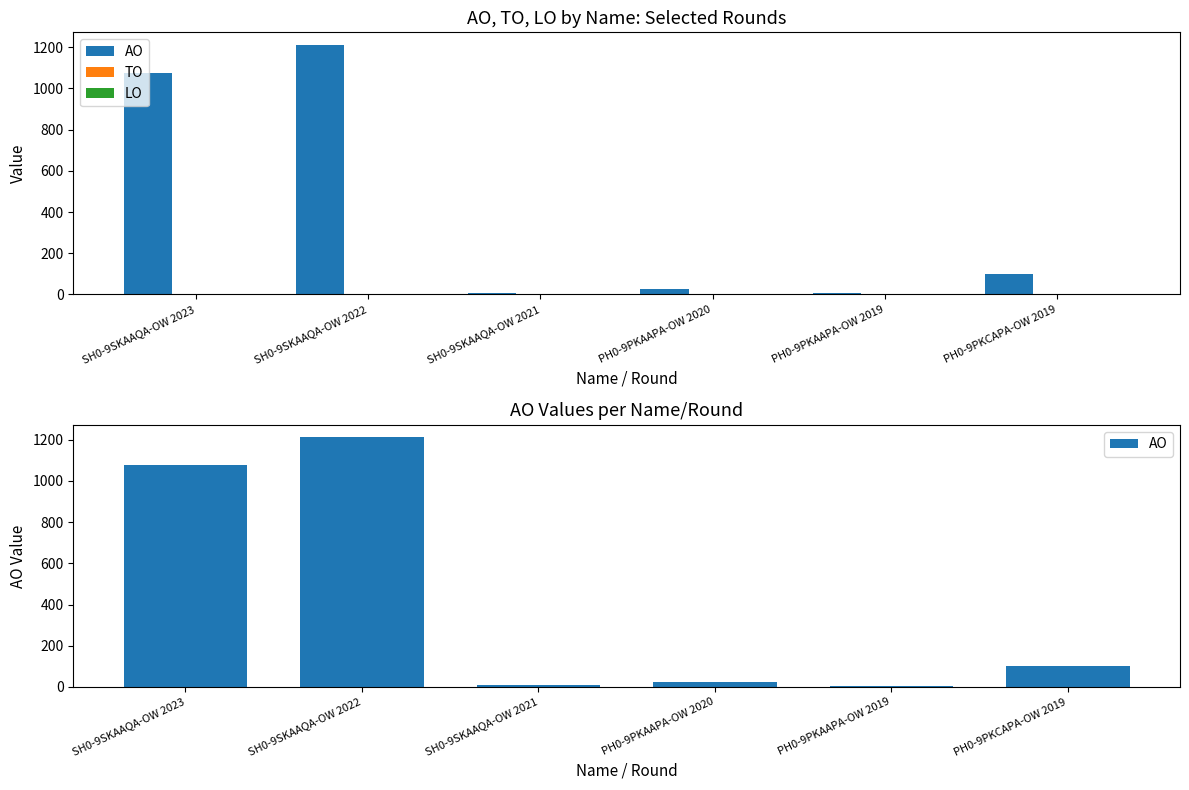

What is the sum of all AO values?

2425